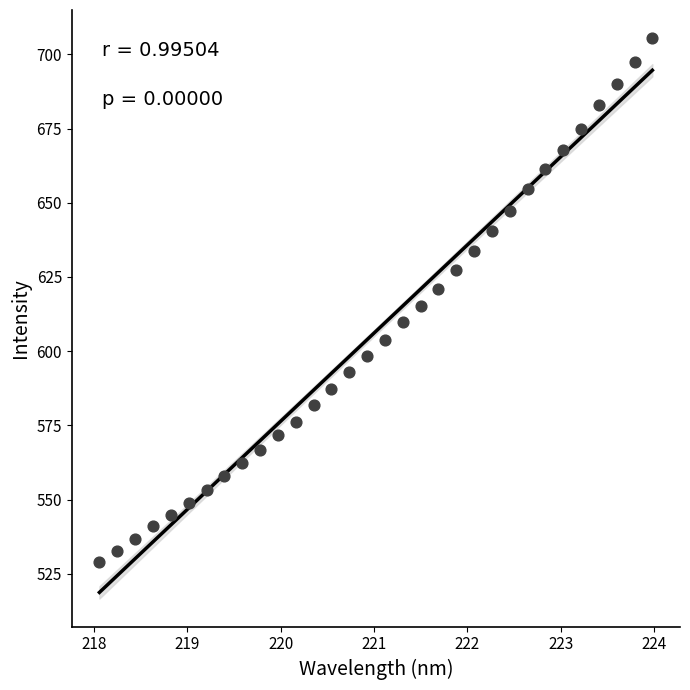

What is the range of X values (max minus min)?

5.9